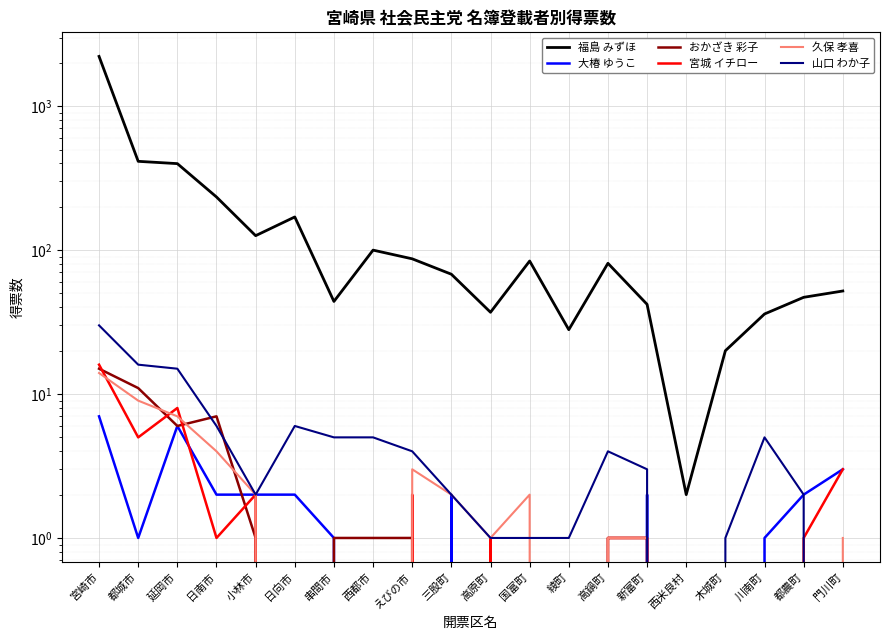

True or false: おかざき 彩子 and 大椿 ゆうこ intersect in this chart.

True